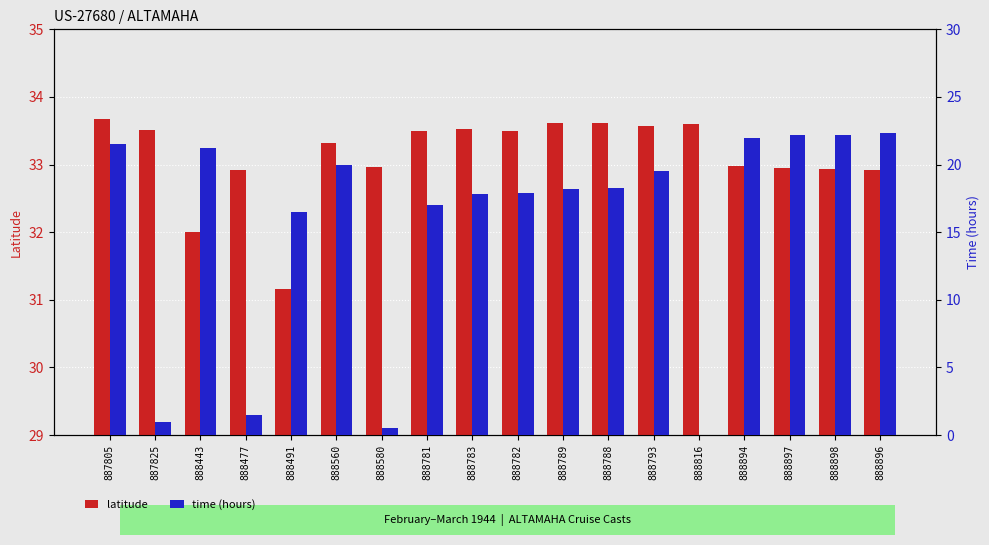

What is the sum of all time (hours) values?

279.6